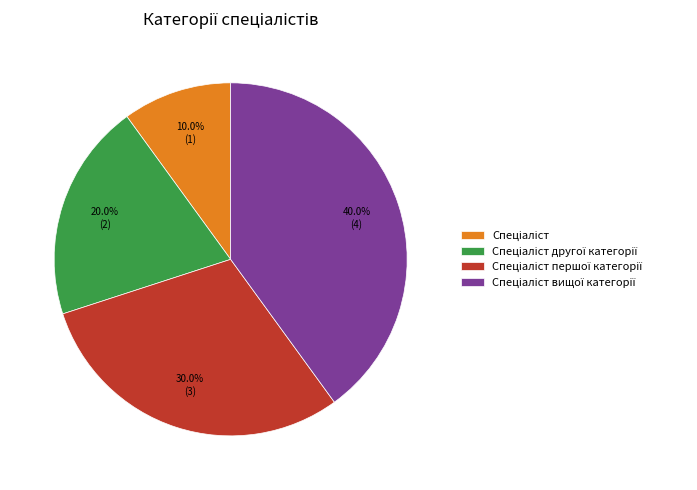

Is there any slice that represents more than half of the pie?

No